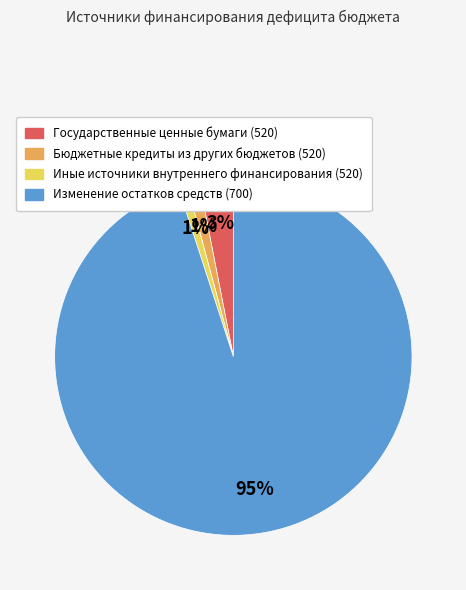

To the nearest percent, what percentage of the pie is Бюджетные кредиты из других бюджетов (520)?

1%